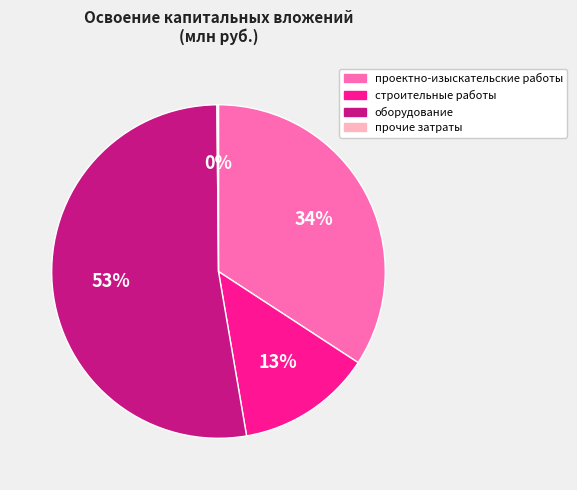

True or false: оборудование accounts for 53% of the total.

True